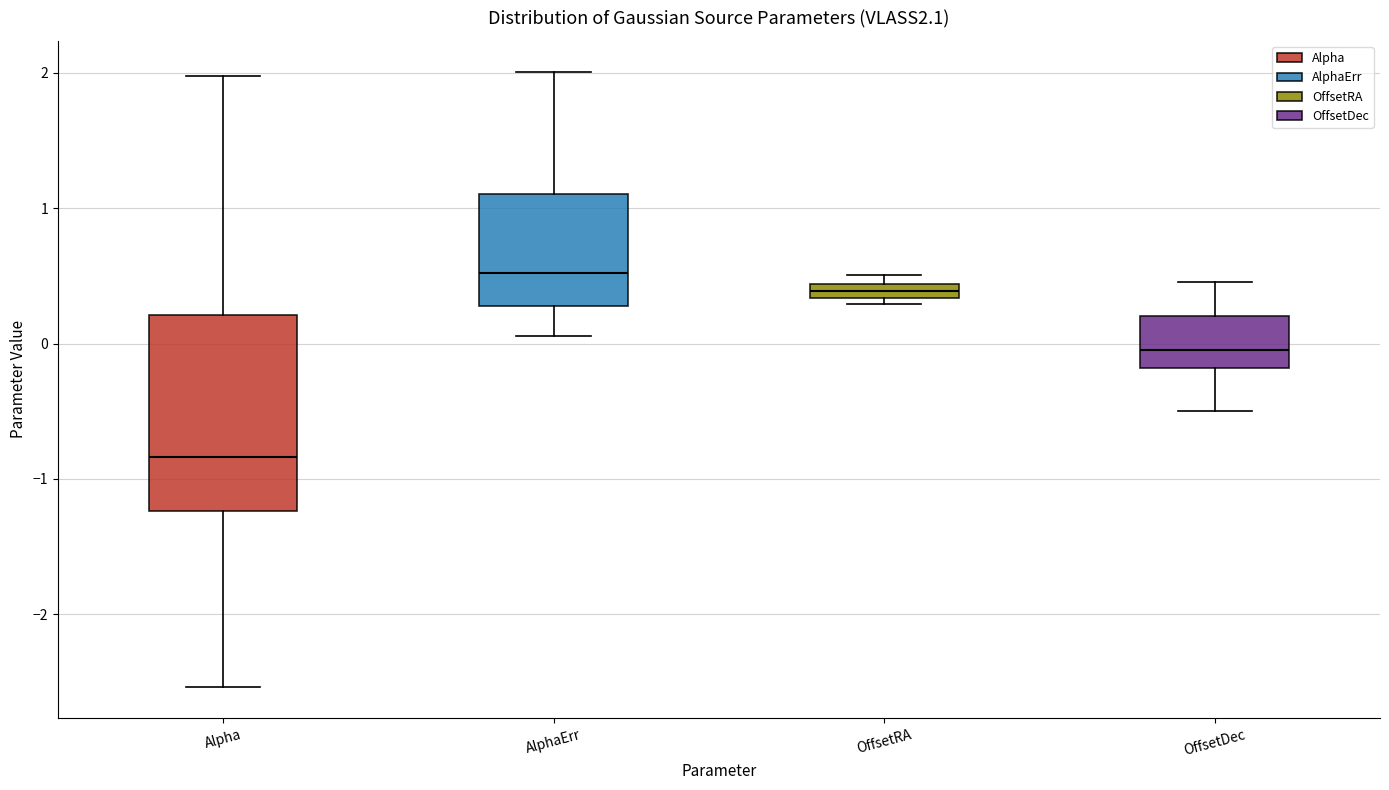

Which box is the tallest, from its lower edge to its upper edge?

Alpha